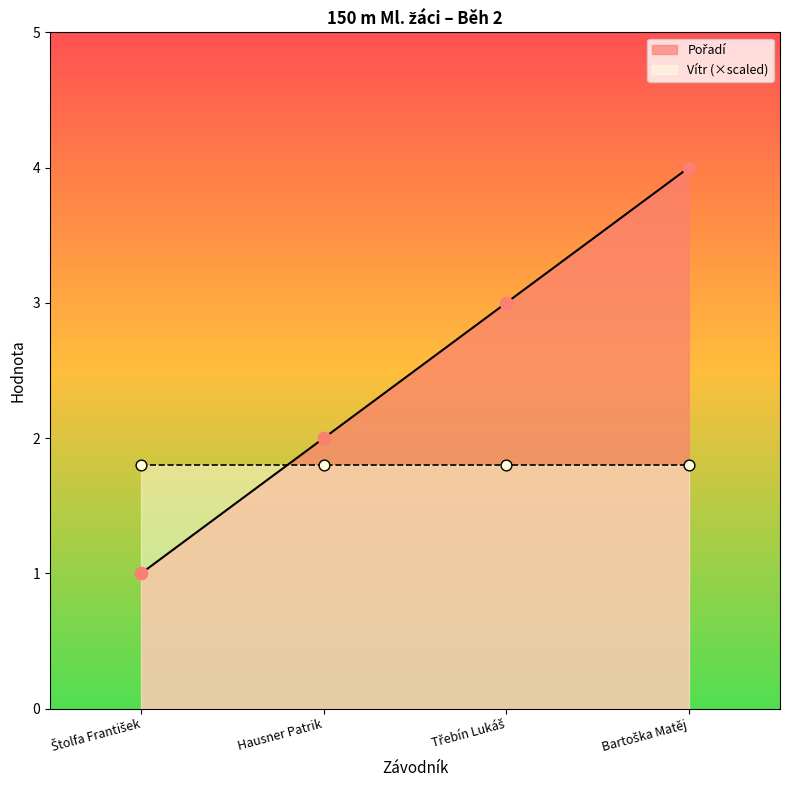

What is the change in value from Třebín Lukáš to Bartoška Matěj?

+1